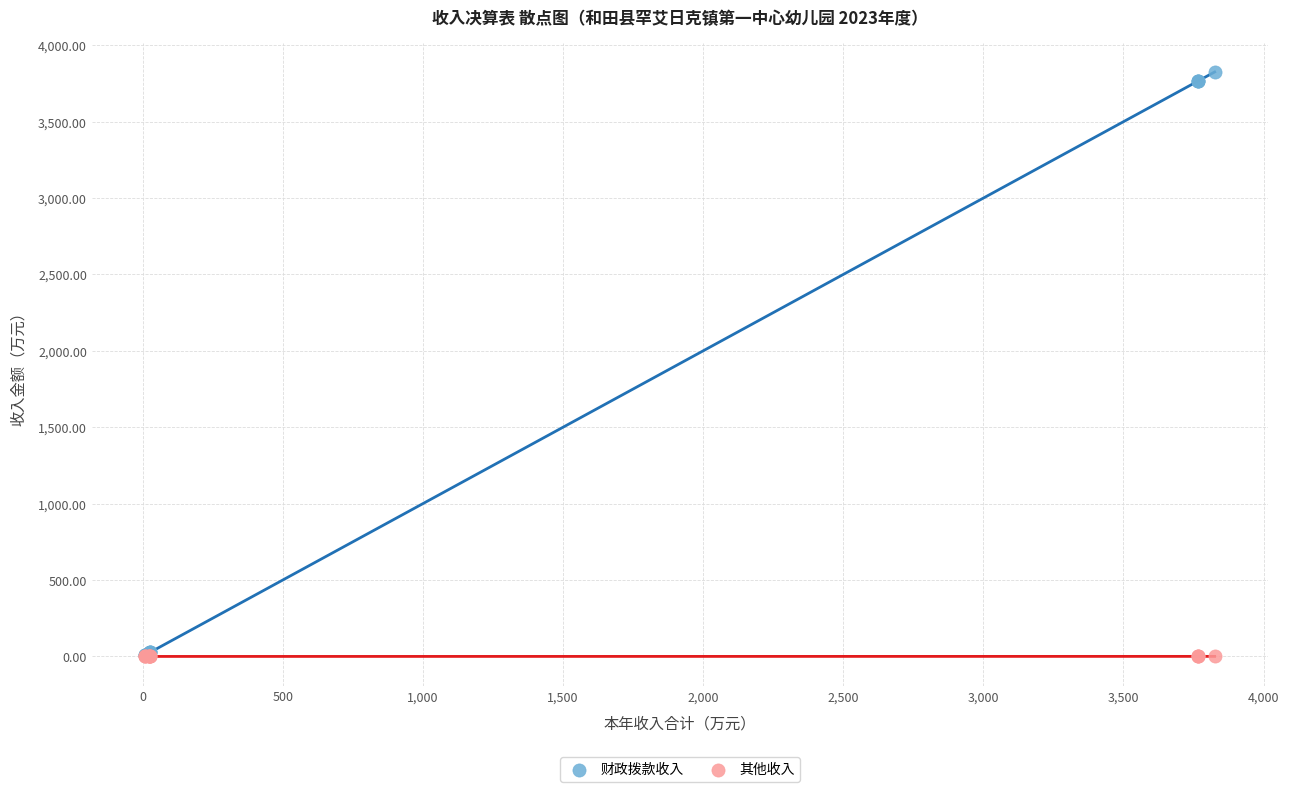

What are all the series names shown in the legend?

财政拨款收入, 其他收入